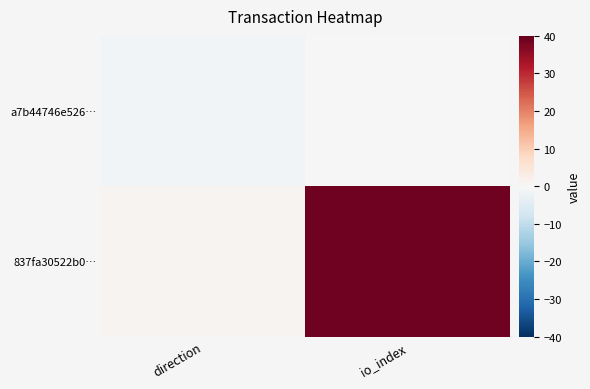

What is the minimum value for a7b44746e526…?

-1